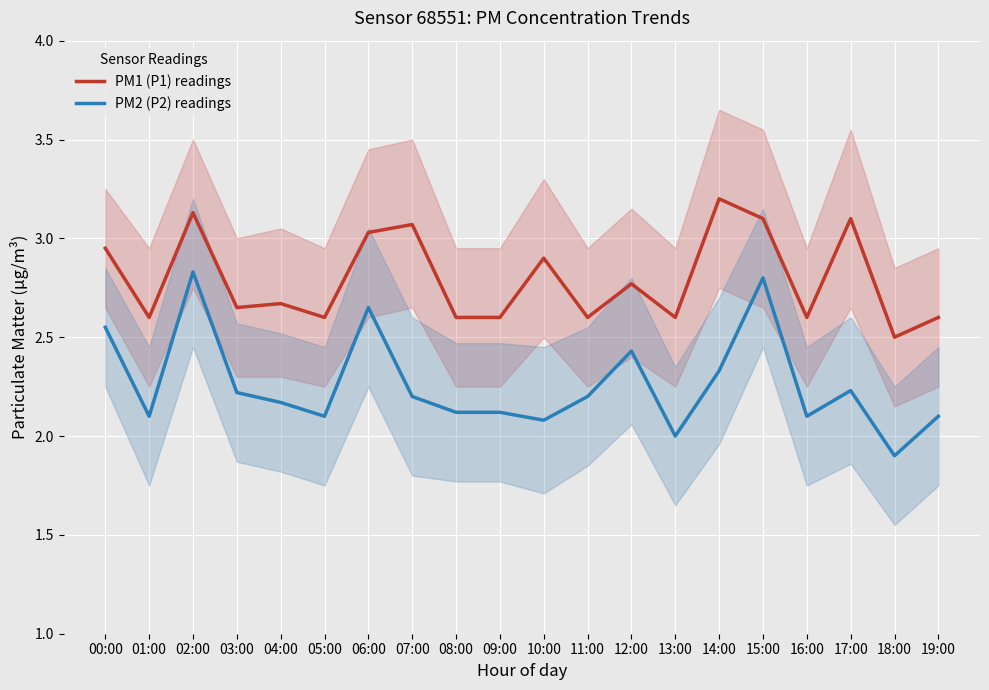

Rank the series at 07:00 from lowest to highest value.

PM2 (P2) readings, PM1 (P1) readings